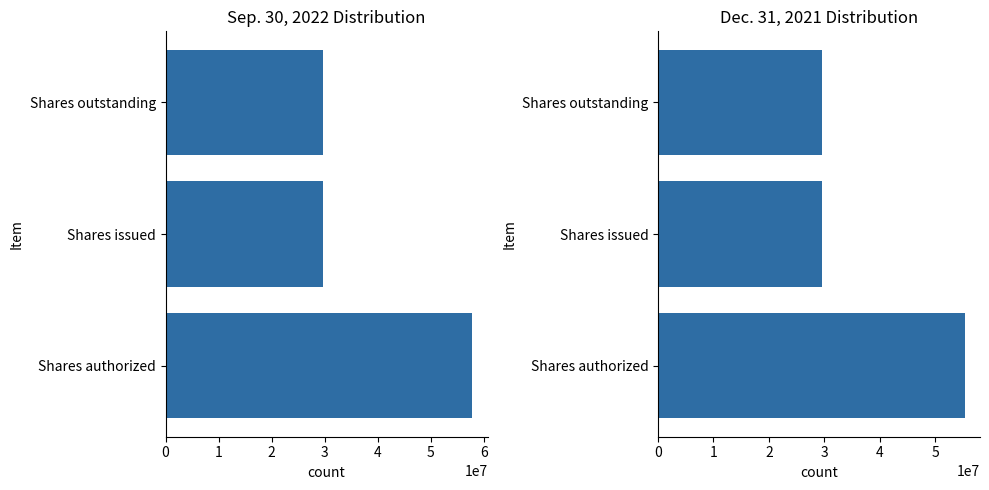

How many Dec. 31, 2021 values are between 29579364 and 55295420?

3